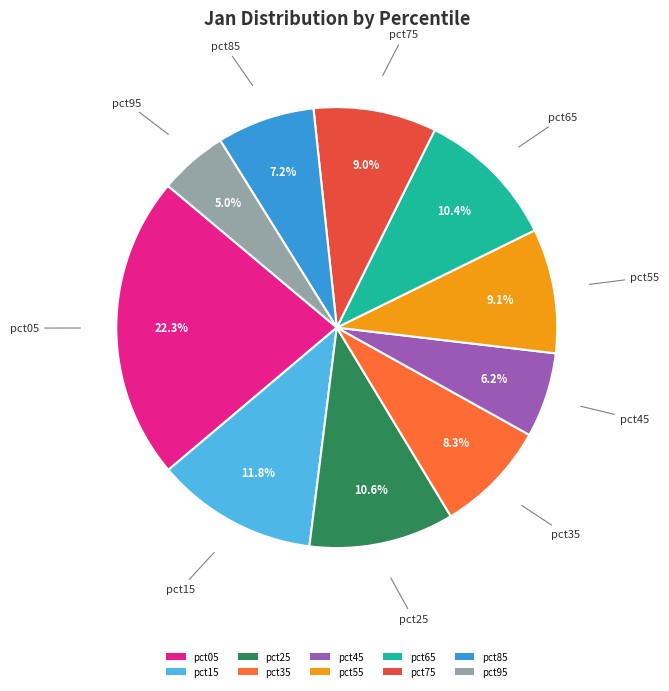

What portion of the pie excludes pct55?

90.9%